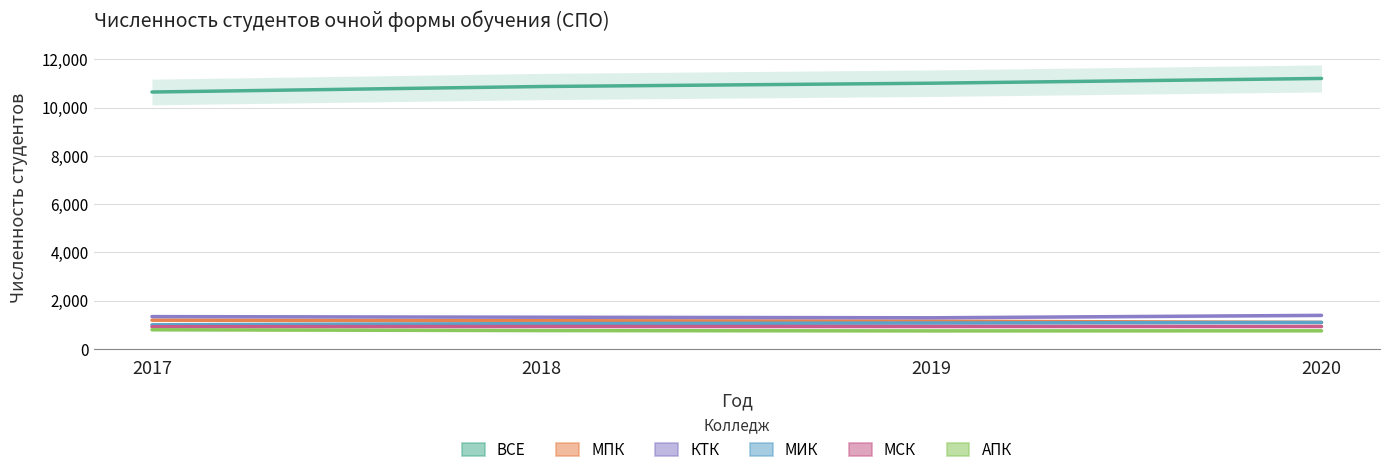

Rank the series at 2018 from lowest to highest value.

АПК, МСК, МИК, МПК, КТК, ВСЕ